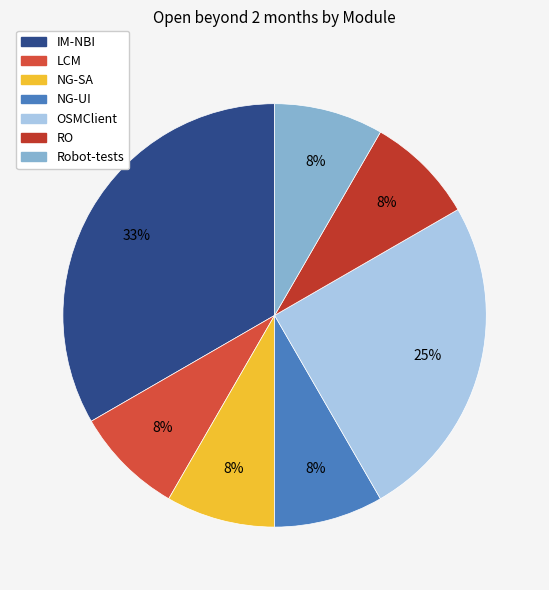

What percentage is the OSMClient slice, to the nearest percent?

25%